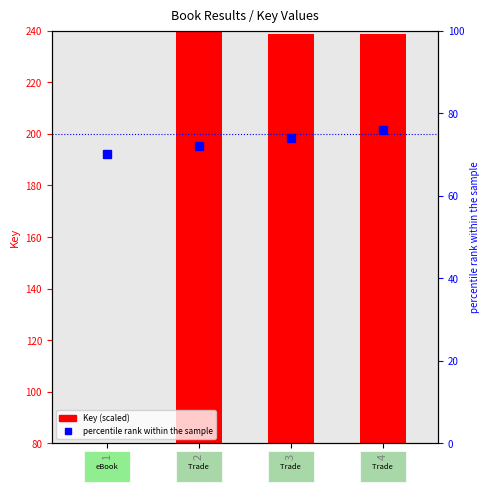

What is the difference between the values at 3 and 2?

1.3